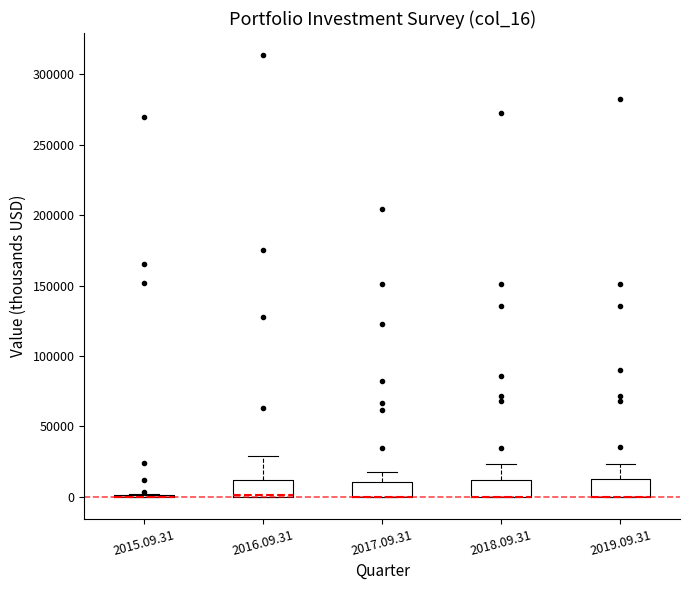

Reading left to right, transcribe this box plot: for each box, give where its median line is, the range the box spans, and where its two whiskers end, as read against the y-axis. The values are not printed on the chart, so give them approximately, as read against the axis.

2015.09.31: box collapsed to a line at 0, whiskers 0 to 0
2016.09.31: median 0 (drawn on the box's lower edge), box 0 to 10000, whiskers 0 to 30000
2017.09.31: median 0 (drawn on the box's lower edge), box 0 to 10000, whiskers 0 to 20000
2018.09.31: median 0 (drawn on the box's lower edge), box 0 to 10000, whiskers 0 to 25000
2019.09.31: median 0 (drawn on the box's lower edge), box 0 to 15000, whiskers 0 to 25000